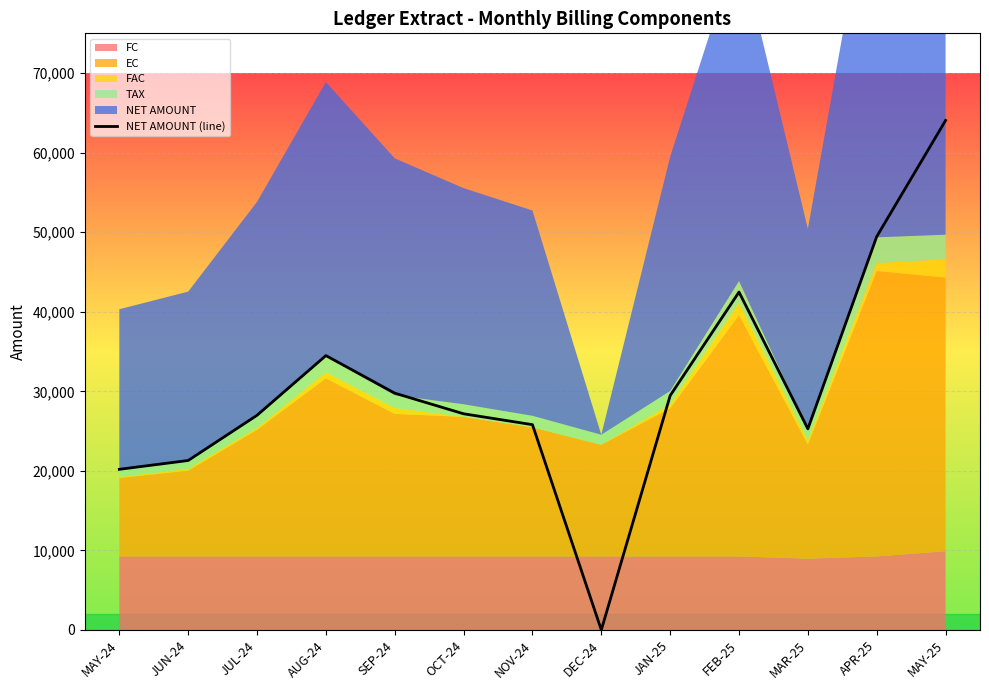

List the labels in order of value, largest first.

MAY-25, APR-25, FEB-25, AUG-24, SEP-24, JAN-25, OCT-24, JUL-24, NOV-24, MAR-25, JUN-24, MAY-24, DEC-24